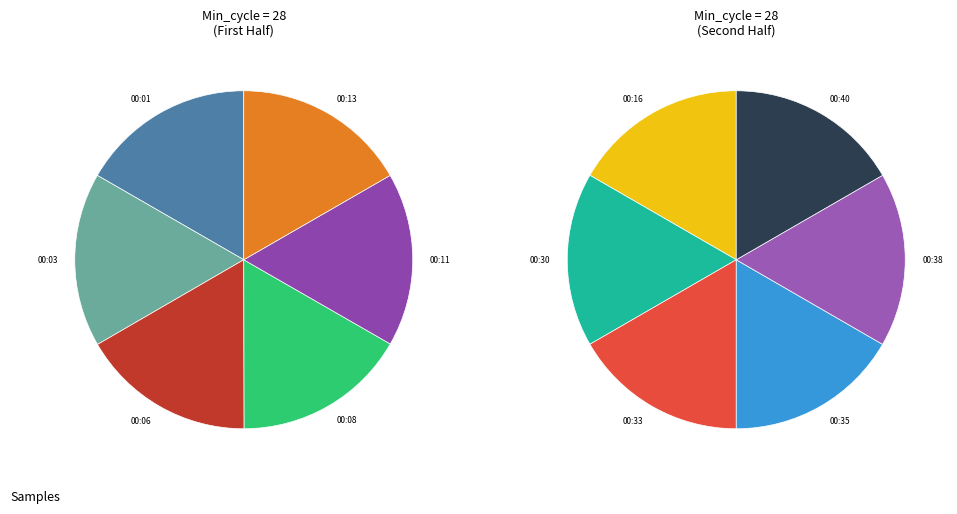

Which has a higher value, 00:03 or 00:35?

00:03